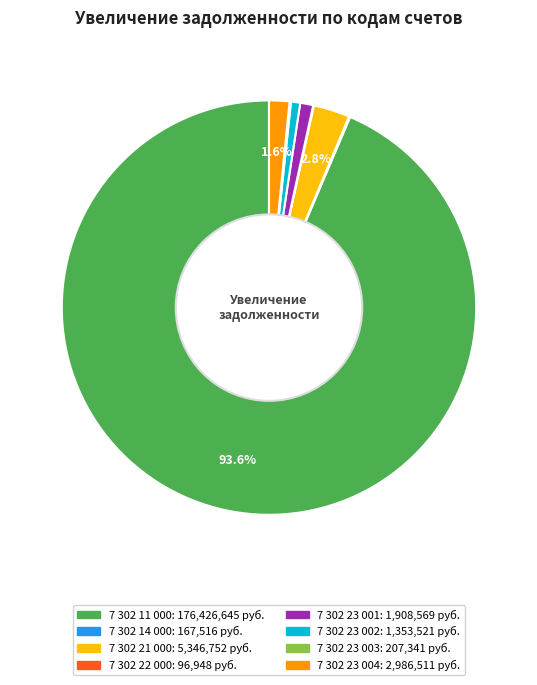

What portion of the pie excludes 7 302 23 004?

98.4%